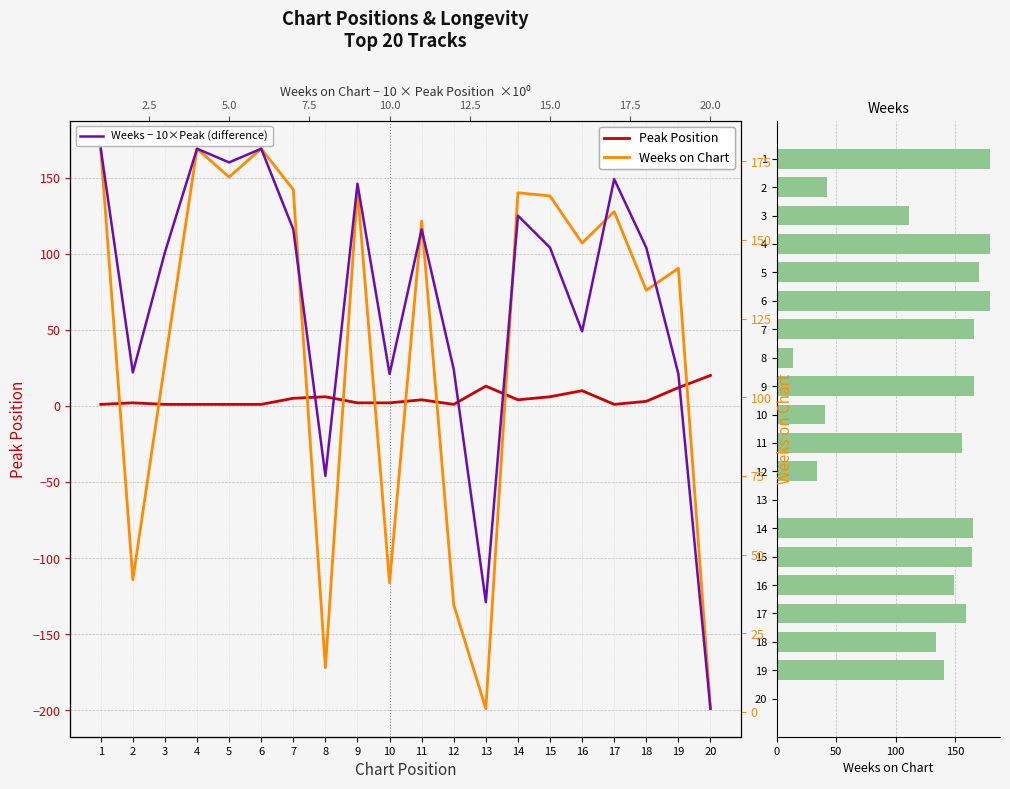

Reading left to right, transcribe all the data shown in this chart.

Peak Position: 1=1	2=2	3=1	4=1	5=1	6=1	7=5	8=6	9=2	10=2	11=4	12=1	13=13	14=4	15=6	16=10	17=1	18=3	19=12	20=20
Weeks on Chart: 1=179	2=42	3=111	4=179	5=170	6=179	7=166	8=14	9=166	10=41	11=156	12=34	13=1	14=165	15=164	16=149	17=159	18=134	19=141	20=1
Weeks − 10×Peak (difference): 1=169	2=22	3=101	4=169	5=160	6=169	7=116	8=-46	9=146	10=21	11=116	12=24	13=-129	14=125	15=104	16=49	17=149	18=104	19=21	20=-199